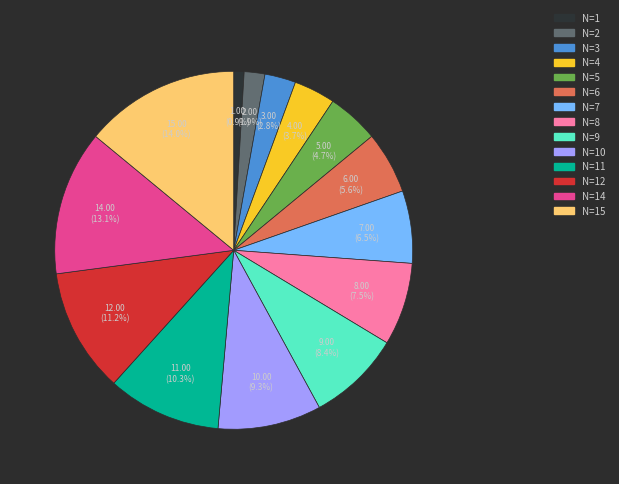

Does any single category account for the majority?

No